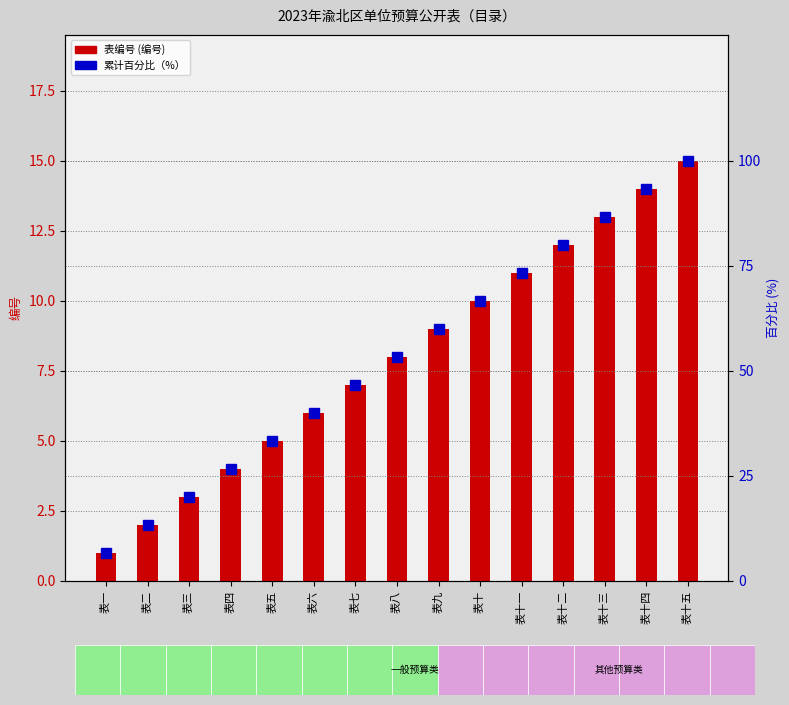

Rank the categories by 表编号 (编号) value from lowest to highest.

表一, 表二, 表三, 表四, 表五, 表六, 表七, 表八, 表九, 表十, 表十一, 表十二, 表十三, 表十四, 表十五